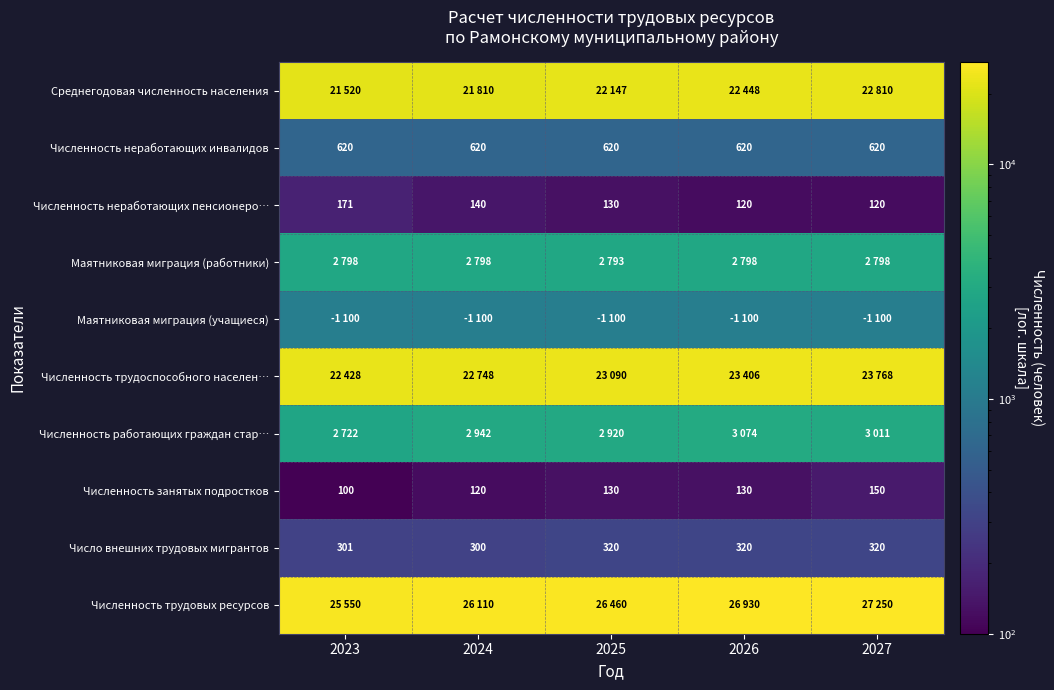

Read the Численность занятых подростков value at 2026.

130.0